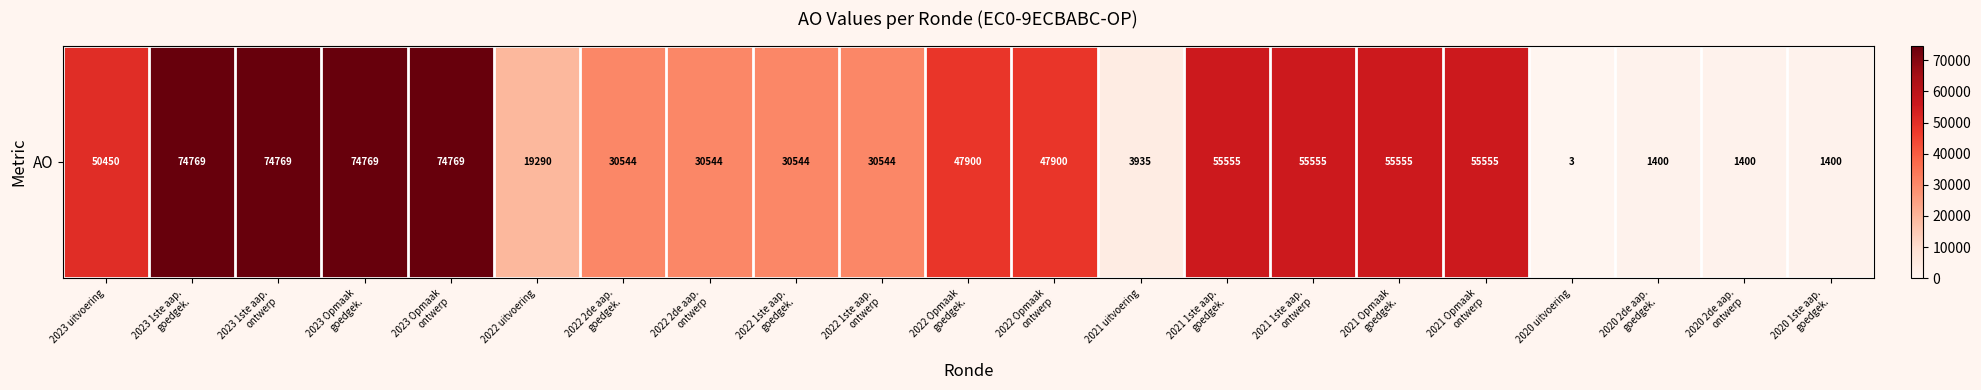

Which has a higher value, 2022 Opmaak
ontwerp or 2021 uitvoering?

2022 Opmaak
ontwerp